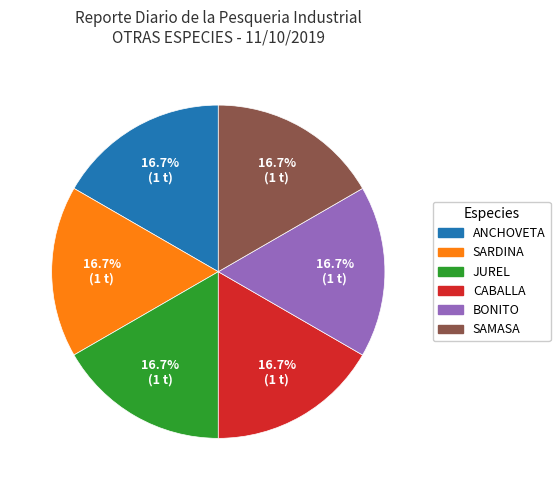

How many slices are in this pie chart?

6